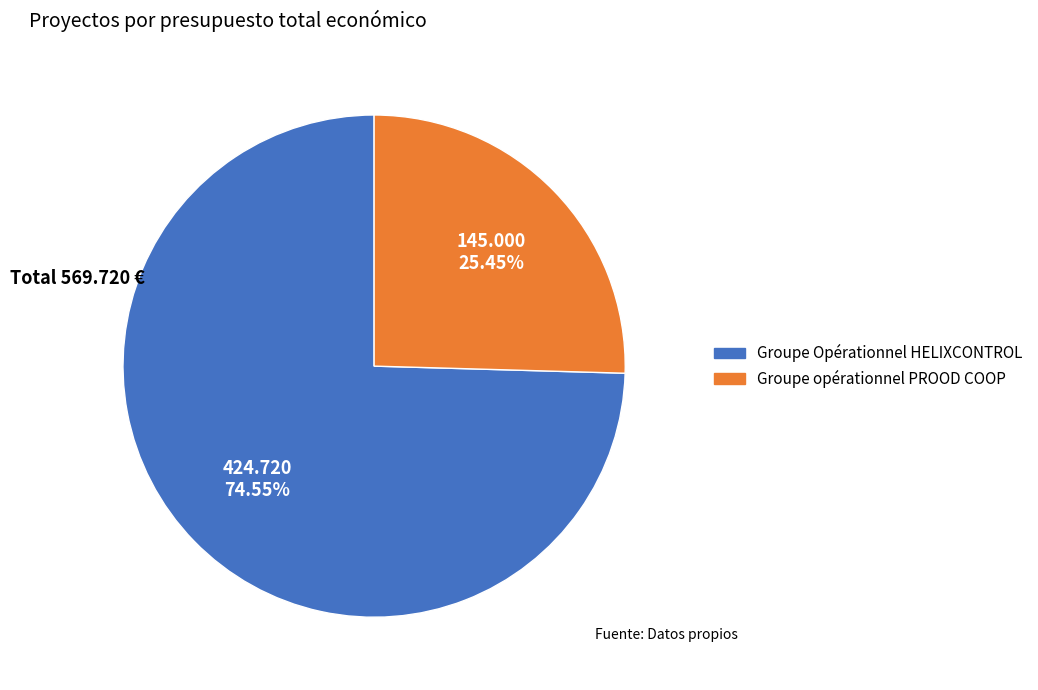

Rank the categories by value from lowest to highest.

Groupe opérationnel PROOD COOP, Groupe Opérationnel HELIXCONTROL